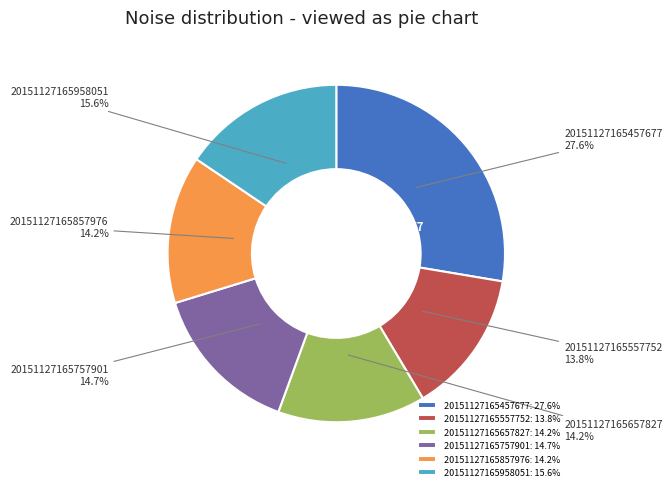

How many slices are in this pie chart?

6